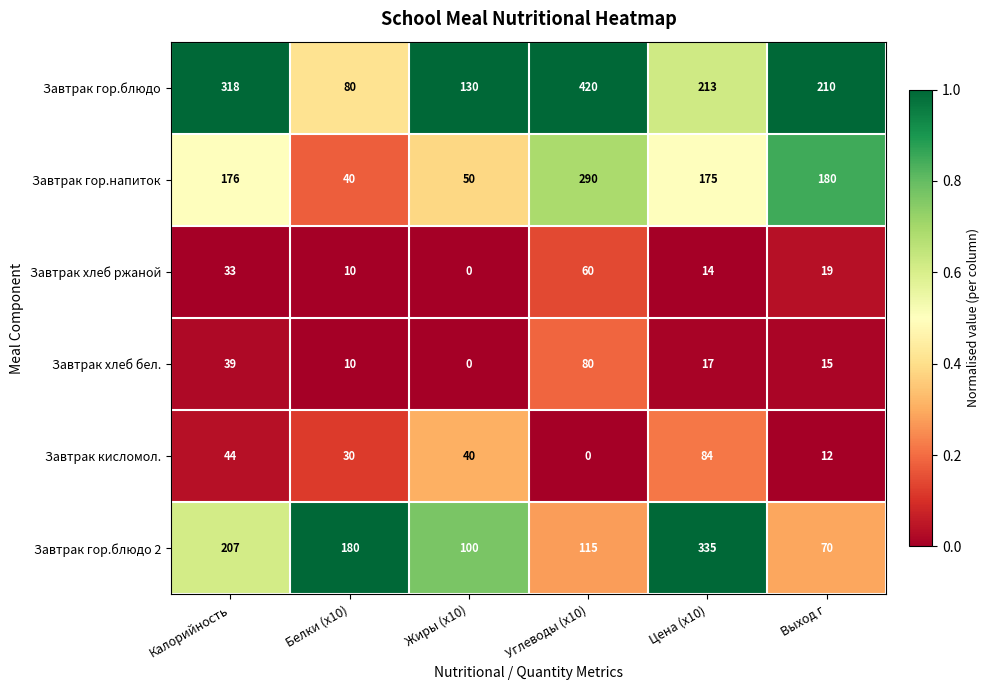

What is the maximum value shown in the chart?

420